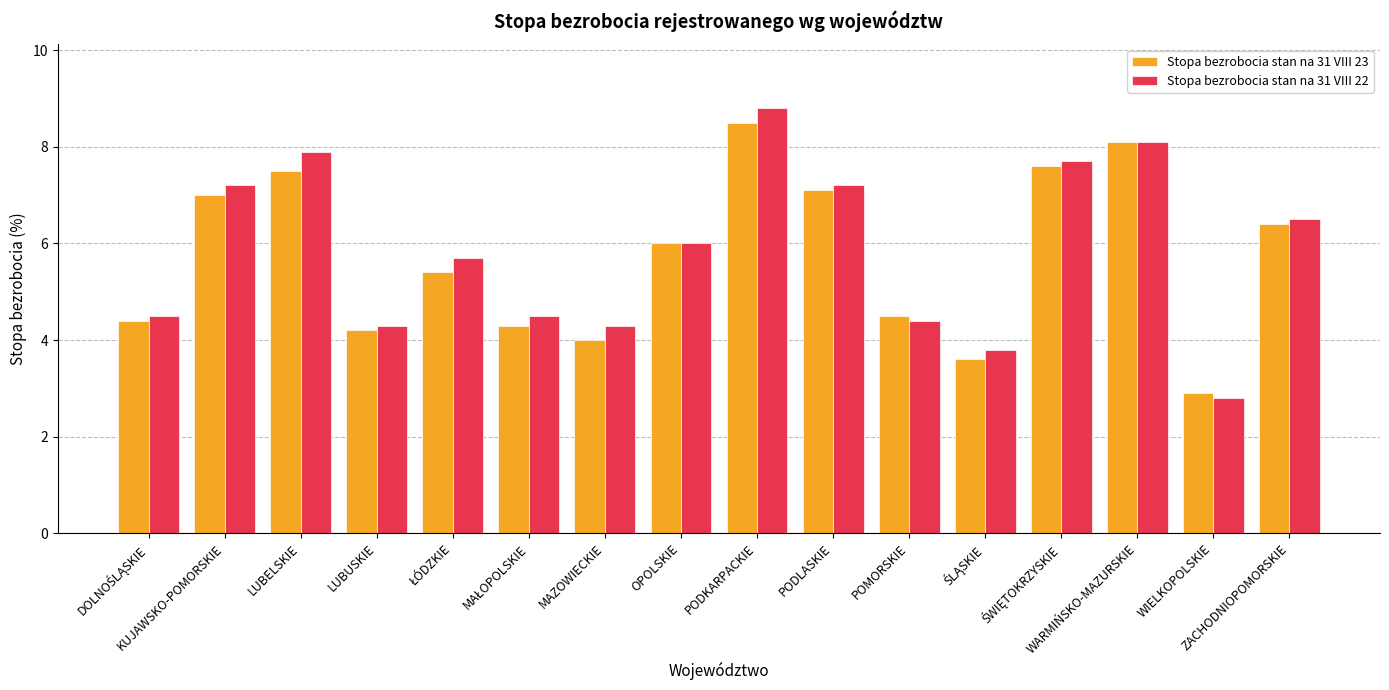

How many groups of bars are there?

16